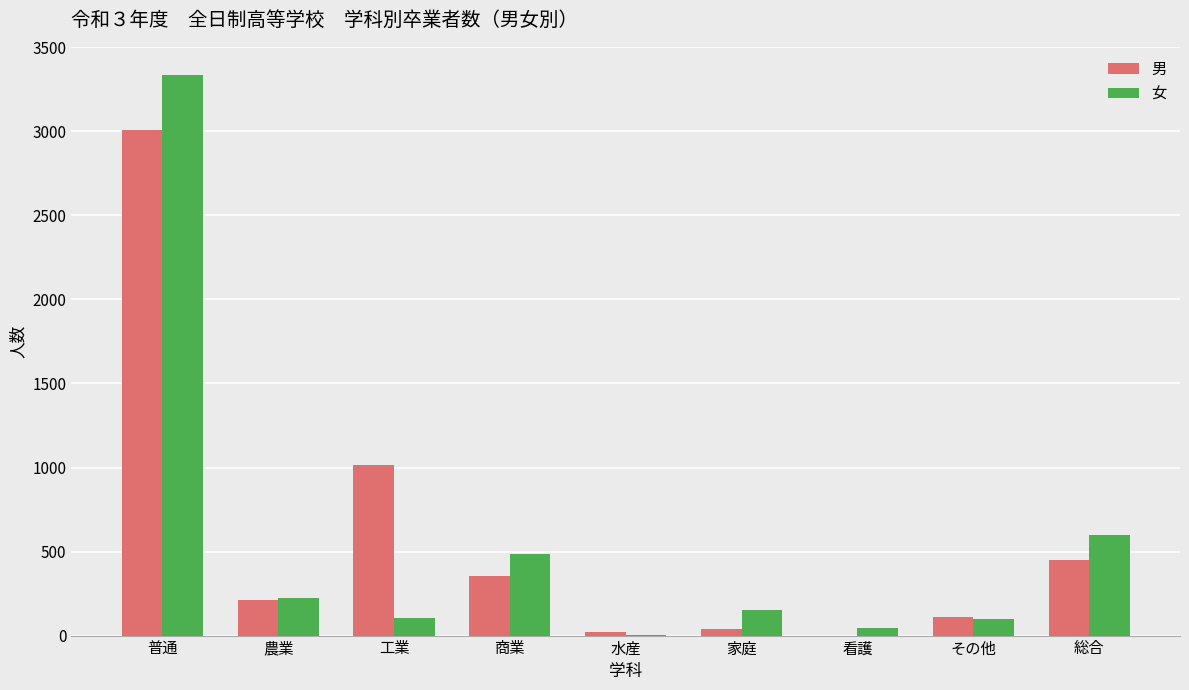

Which series changed the most between 農業 and 総合?

女